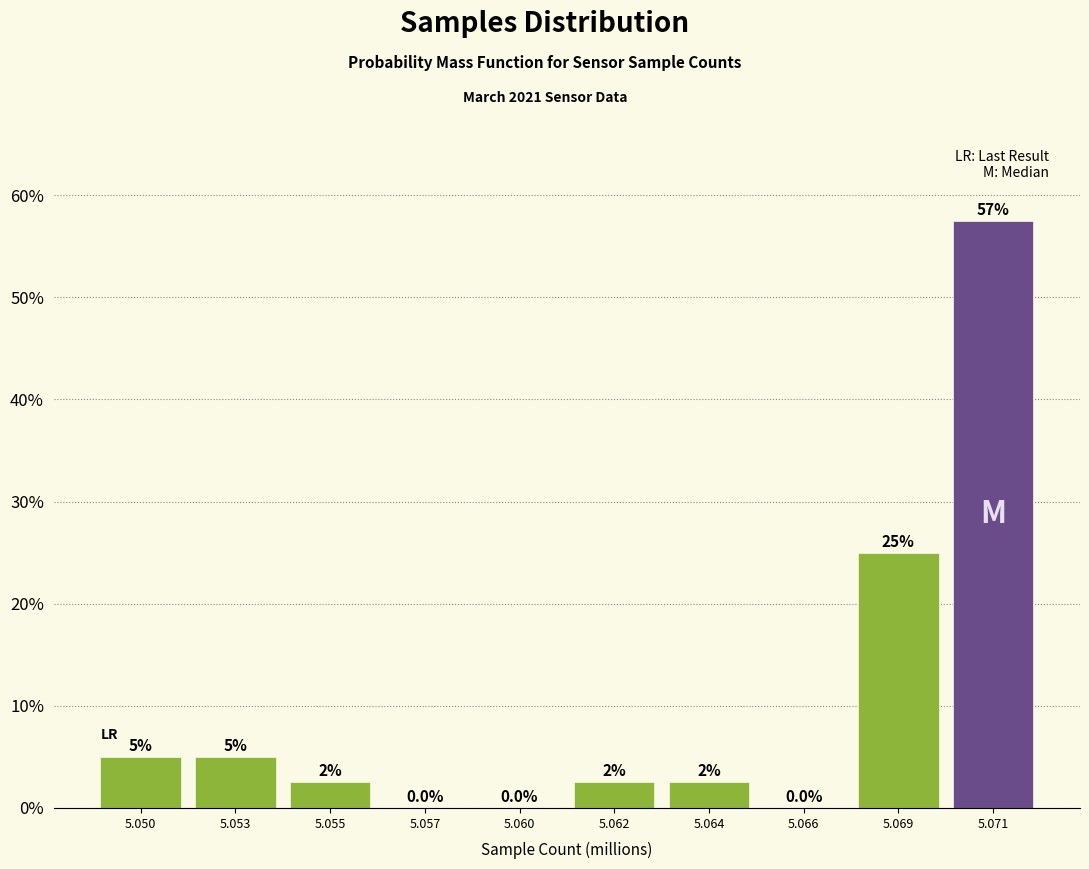

Reading right to left, transcribe all the data shown in this chart.

5.071=57.5	5.069=25.0	5.066=0.0	5.064=2.5	5.062=2.5	5.060=0.0	5.057=0.0	5.055=2.5	5.053=5.0	5.050=5.0